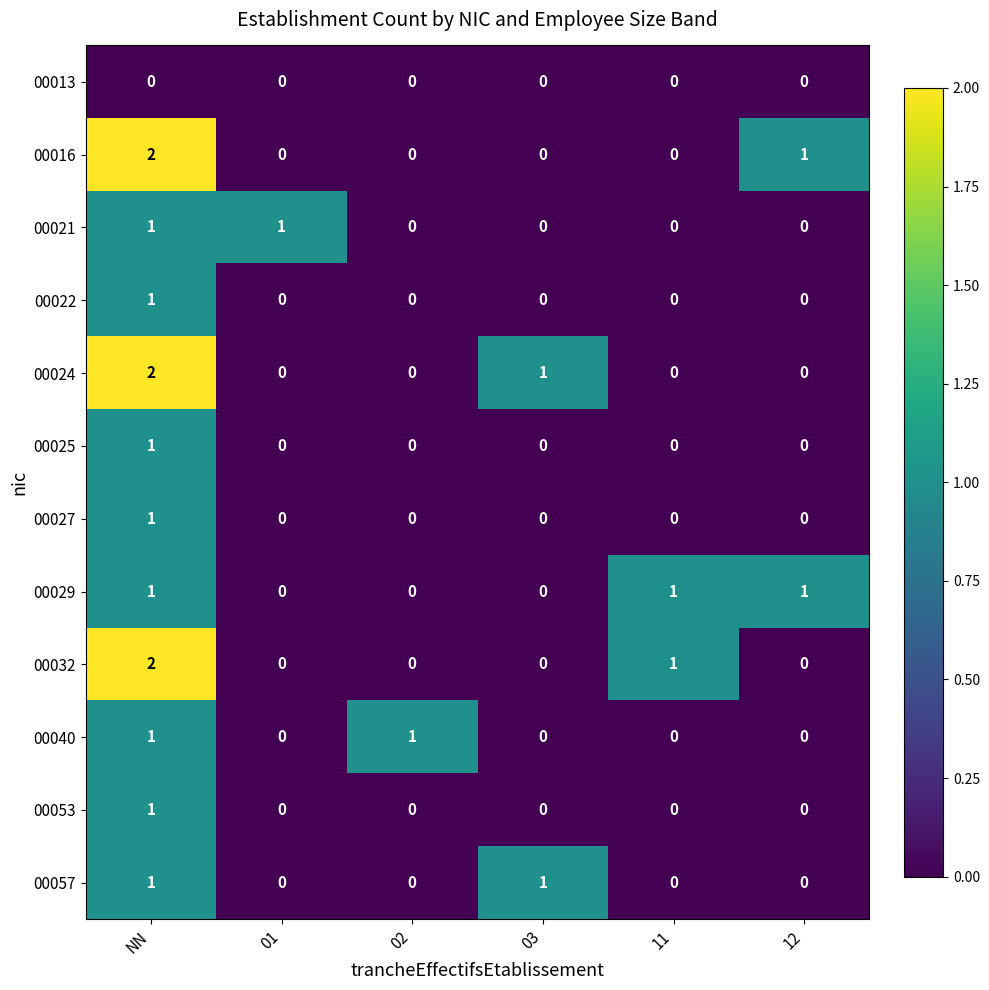

The 00032 series shows -1 at 03. True or false?

False